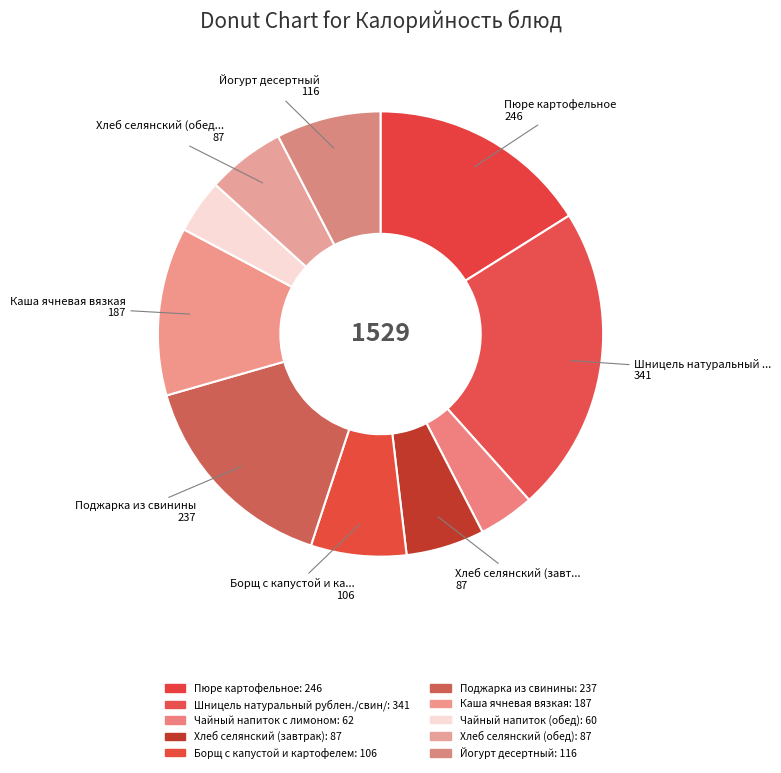

How many segments does this pie chart have?

10